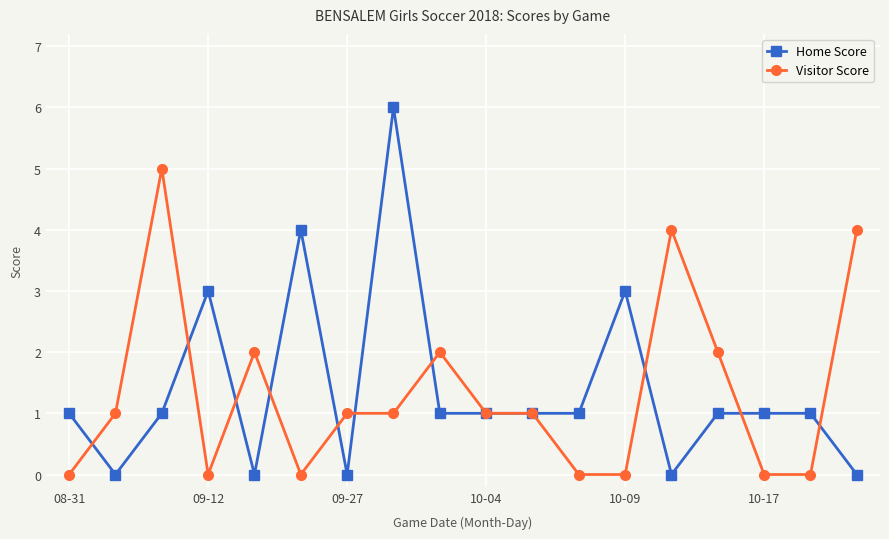

Is this an area chart (filled region under the line)?

No